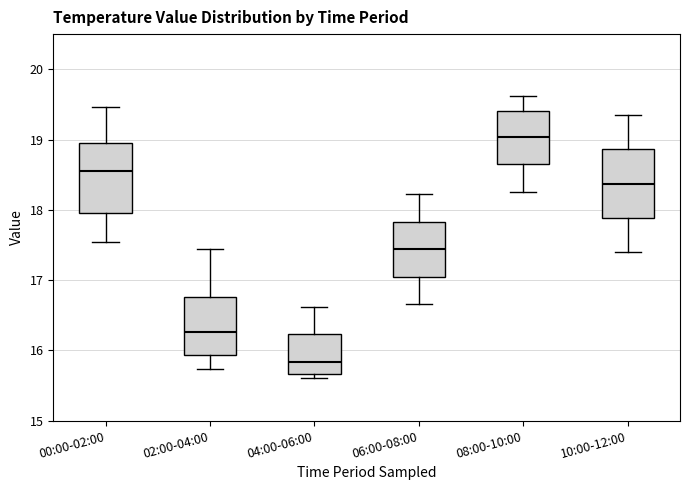

Which box's median line is the lowest?

04:00-06:00